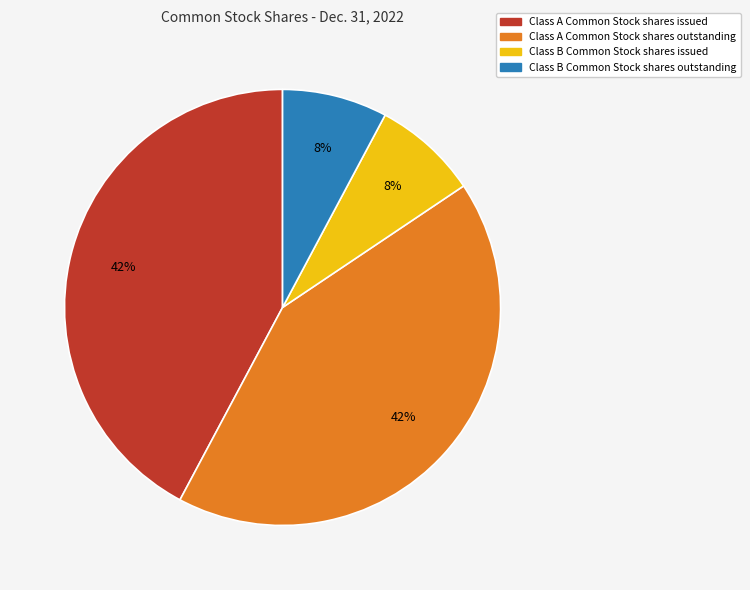

Is it true that Class B Common Stock shares outstanding is 1% of the pie?

False